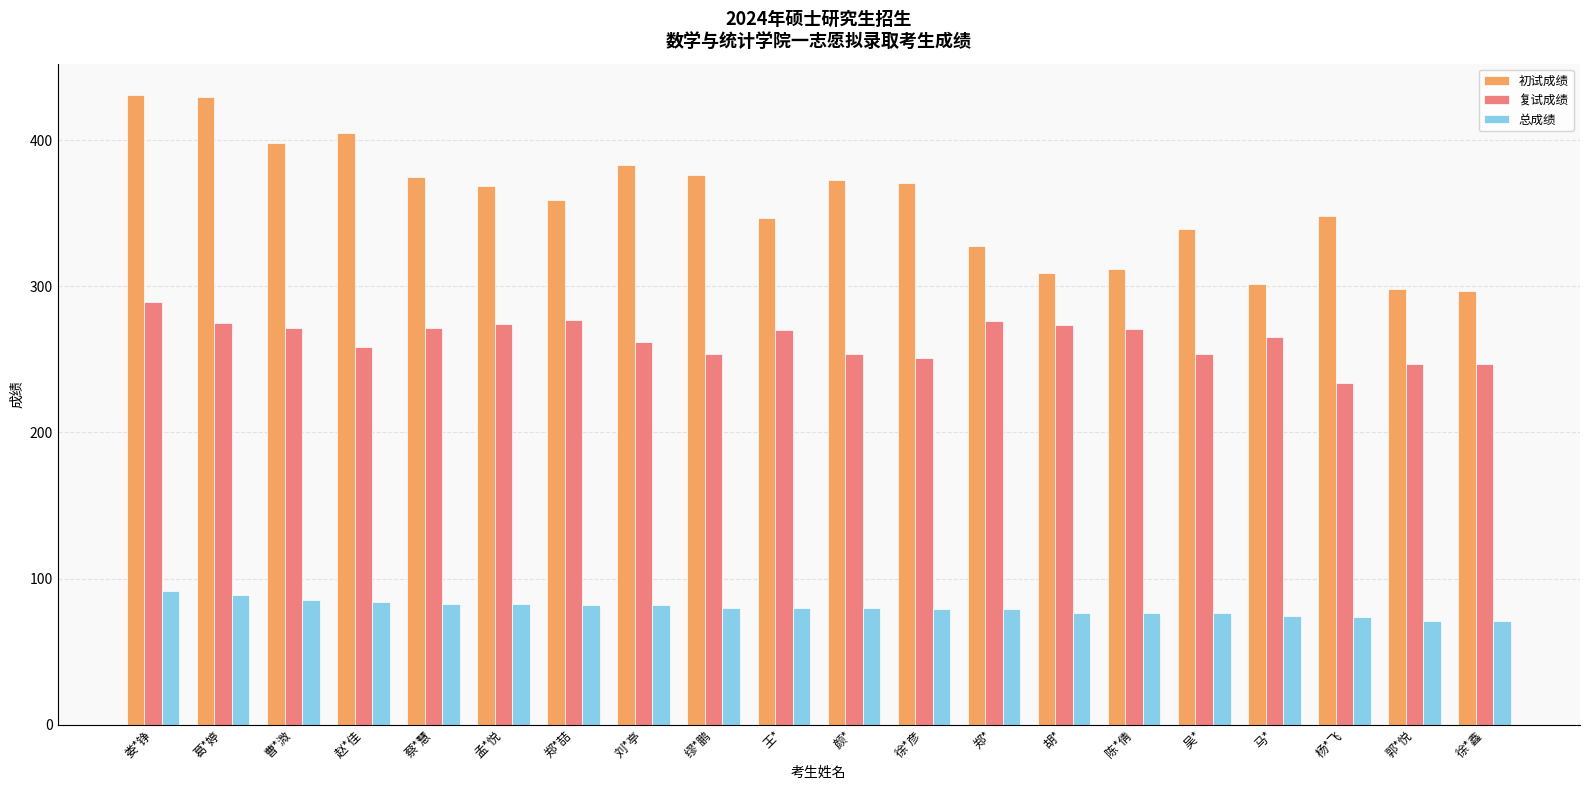

What is the average value of the 总成绩 series?

79.7